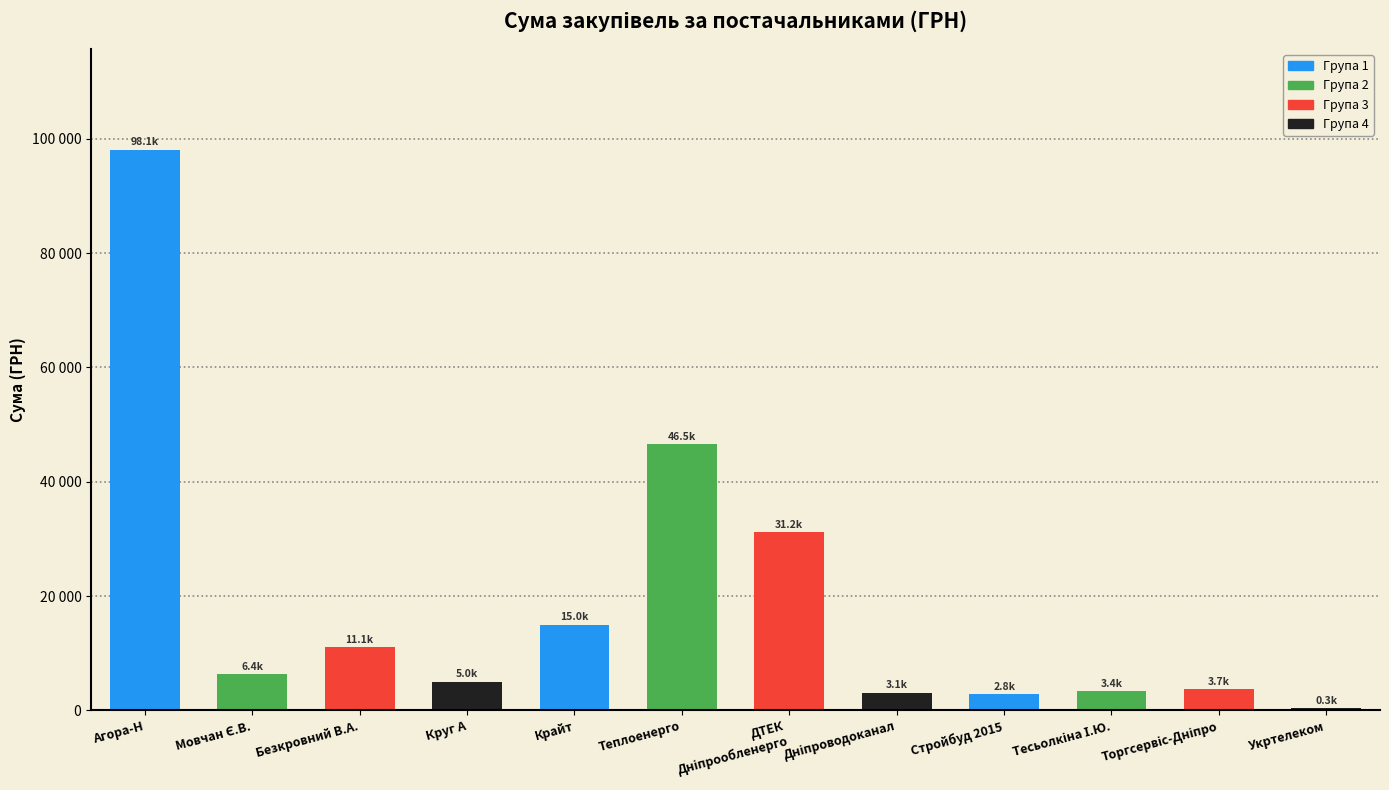

What is the average value?

18893.9